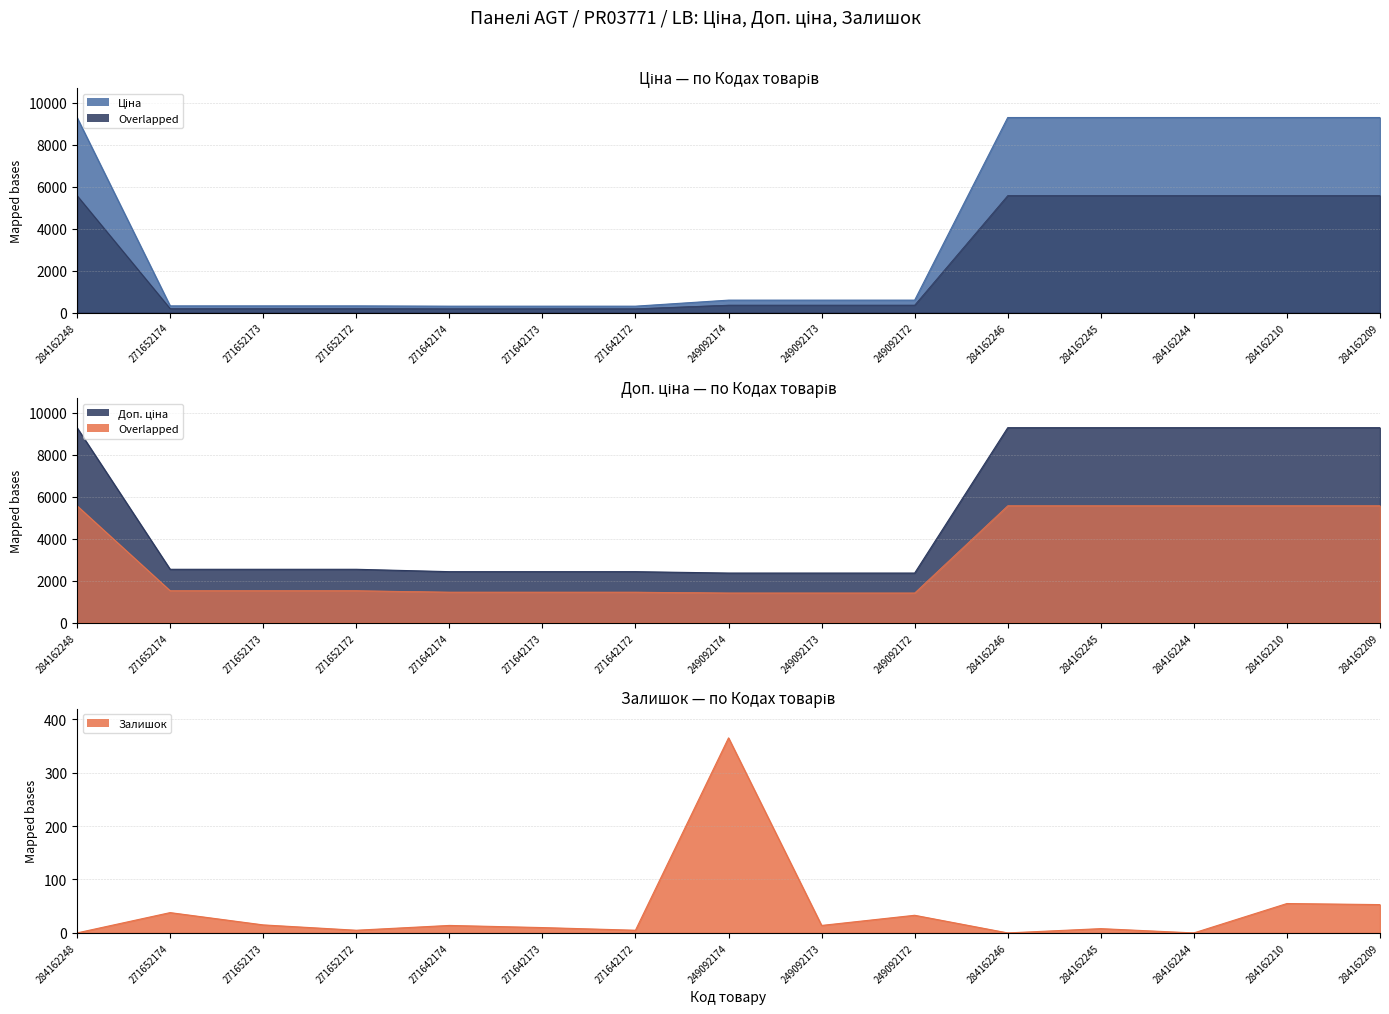

What is the average value of the Залишок series?

41.0